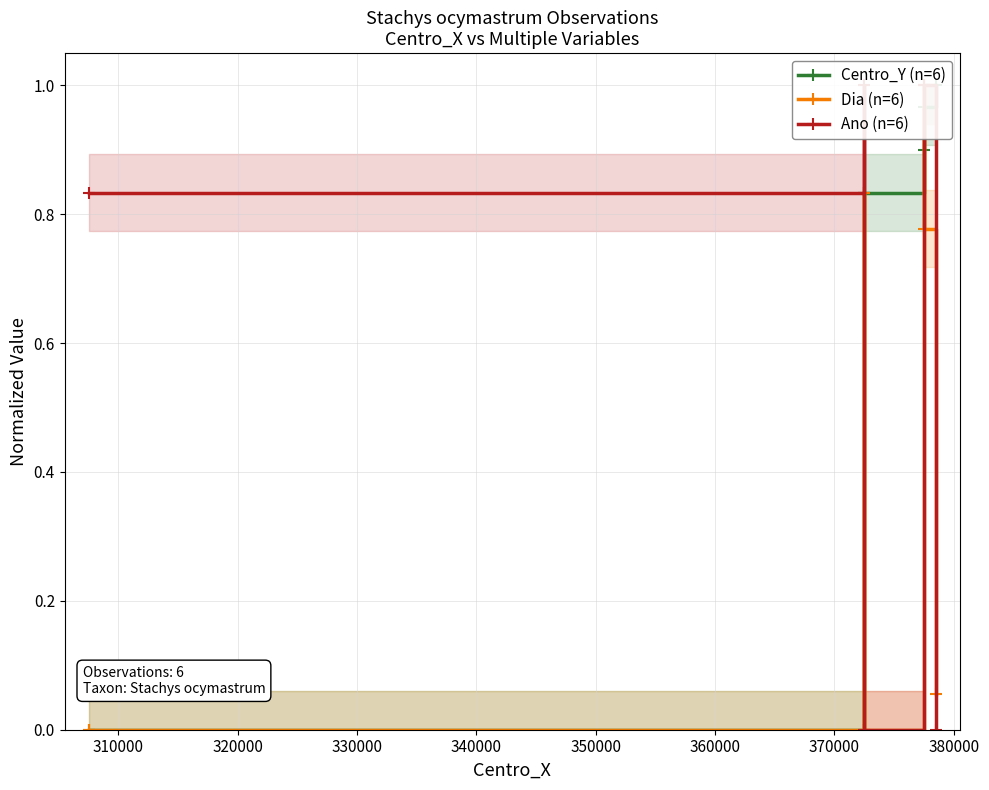

How many values in the Ano (n=6) series are below 1?

3